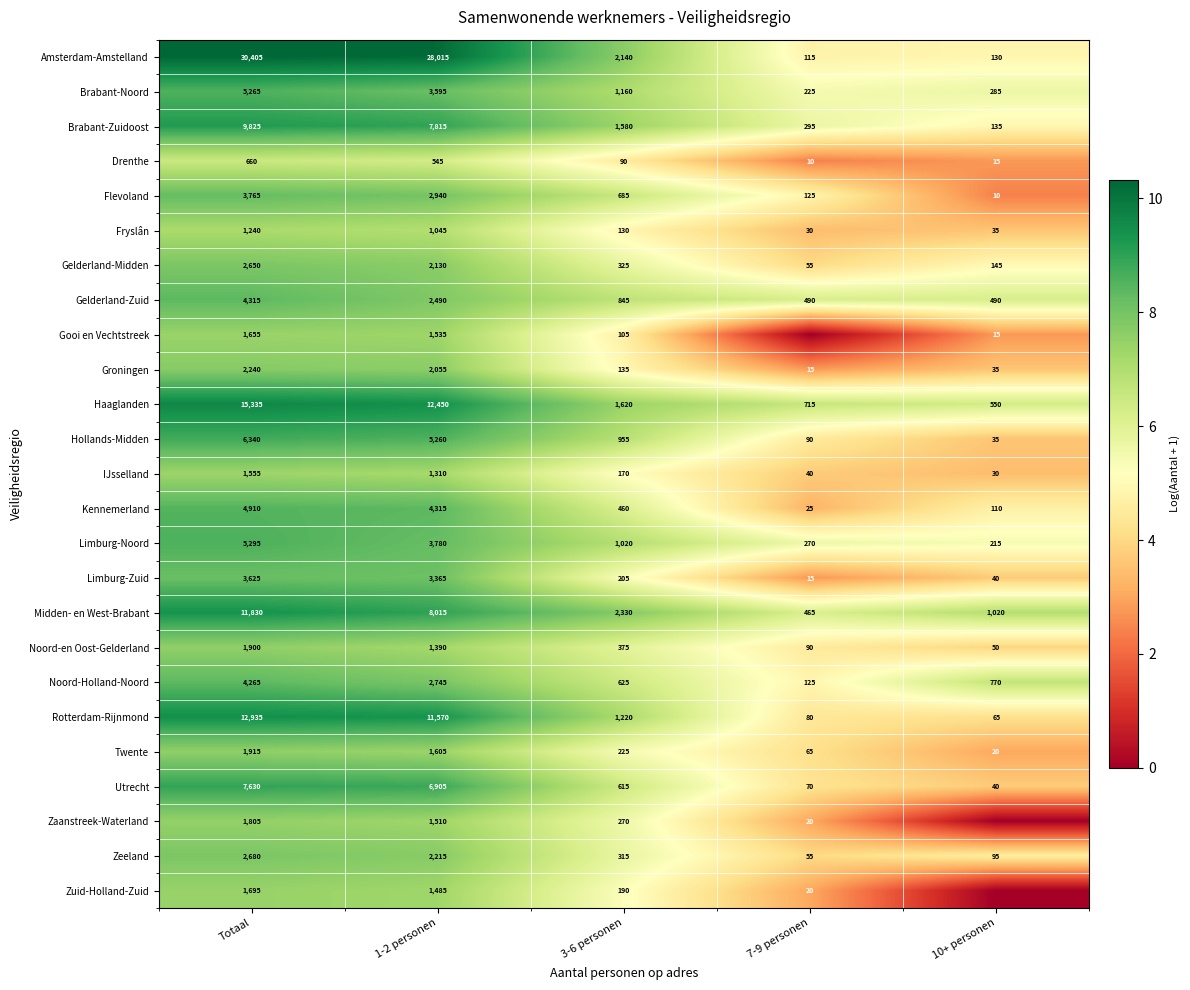

At how many categories does at least one series exceed 4?

5